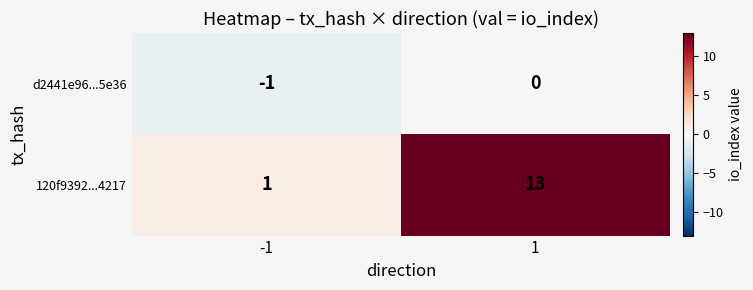

Reading left to right, transcribe all the data shown in this chart.

d2441e96...5e36: -1=-1	1=0
120f9392...4217: -1=1	1=13